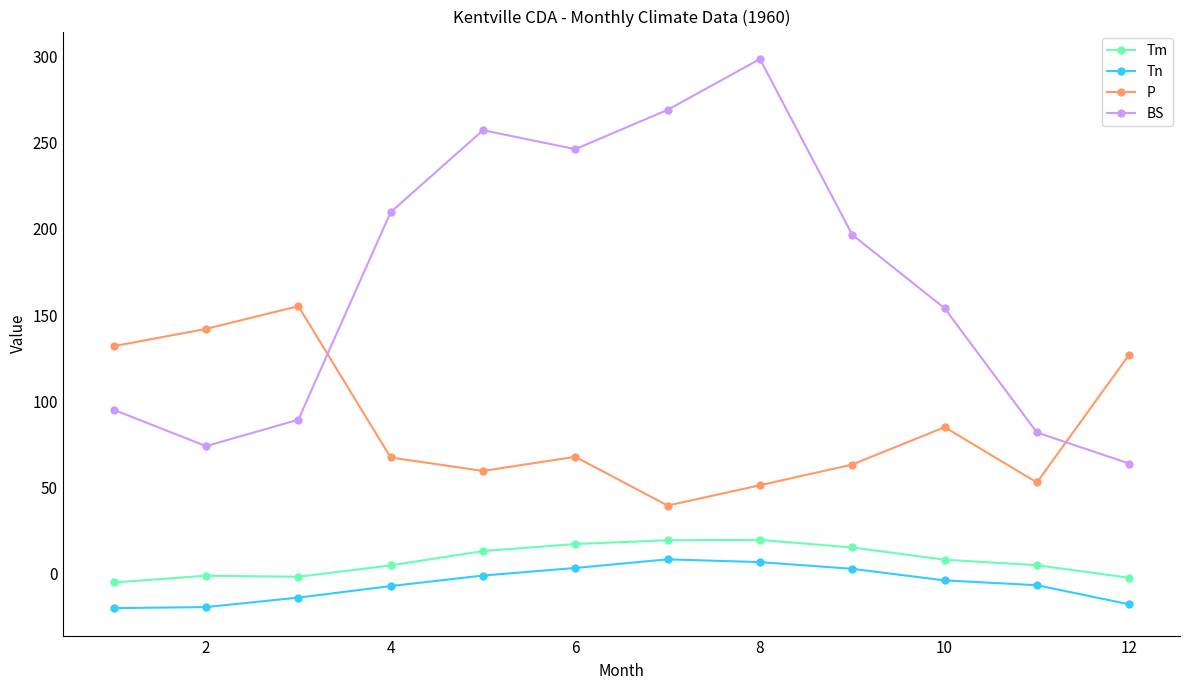

Which series has the largest total across all categories?

BS